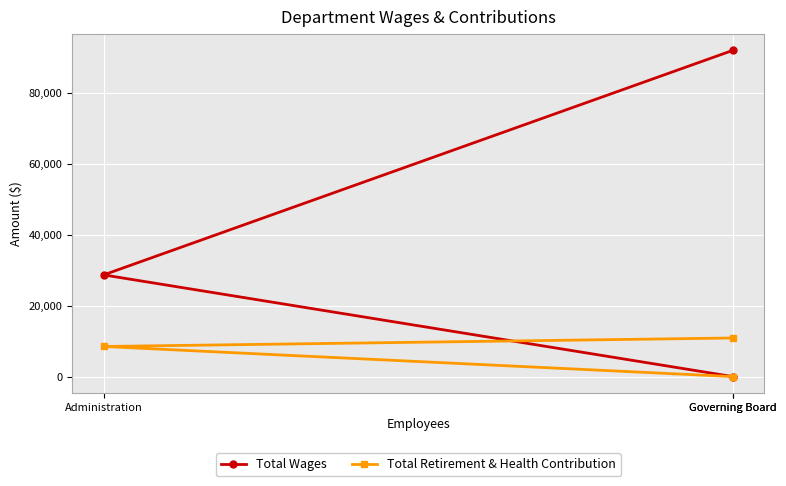

How many values in the Total Wages series exceed 28700?

1